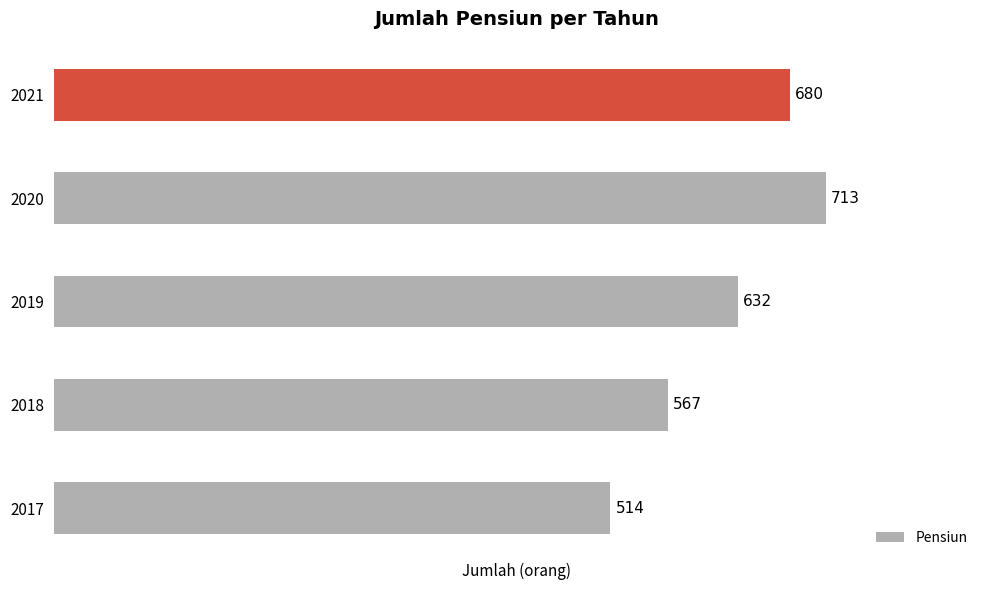

Are the bars grouped side by side (vs. stacked)?

No